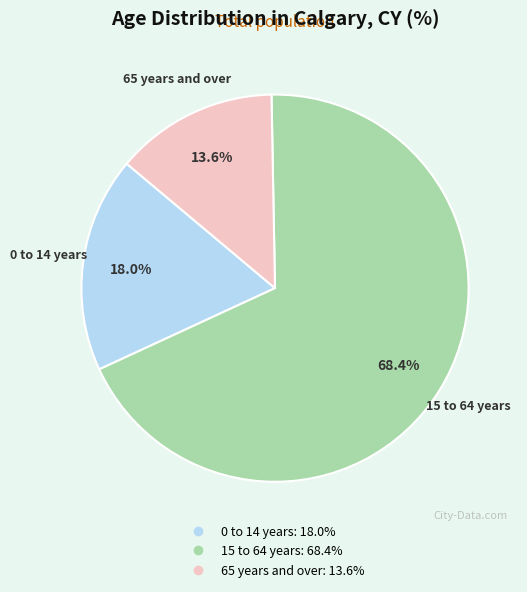

Which has a higher value, 65 years and over or 0 to 14 years?

0 to 14 years